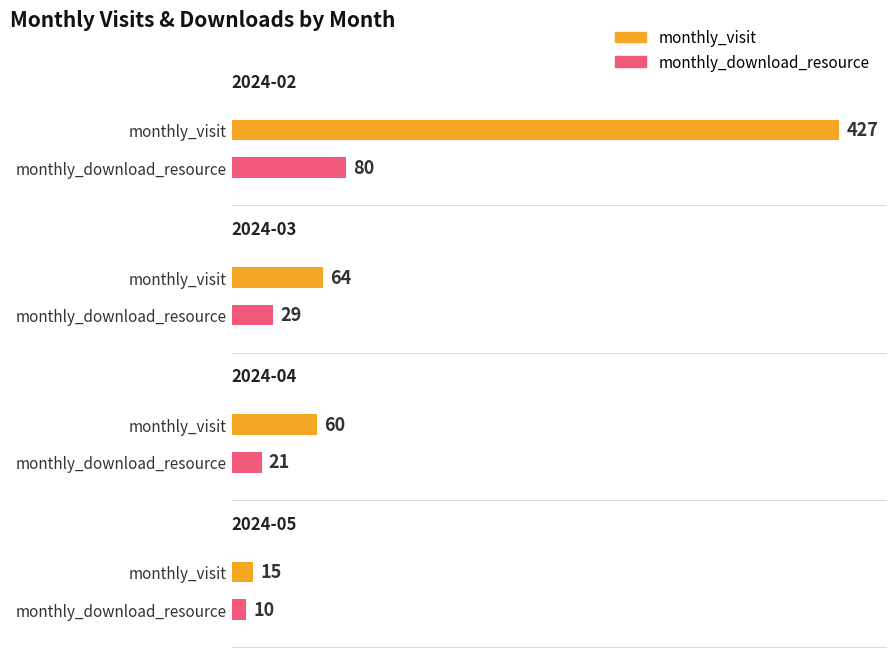

What is the highest value of the monthly_visit series?

427